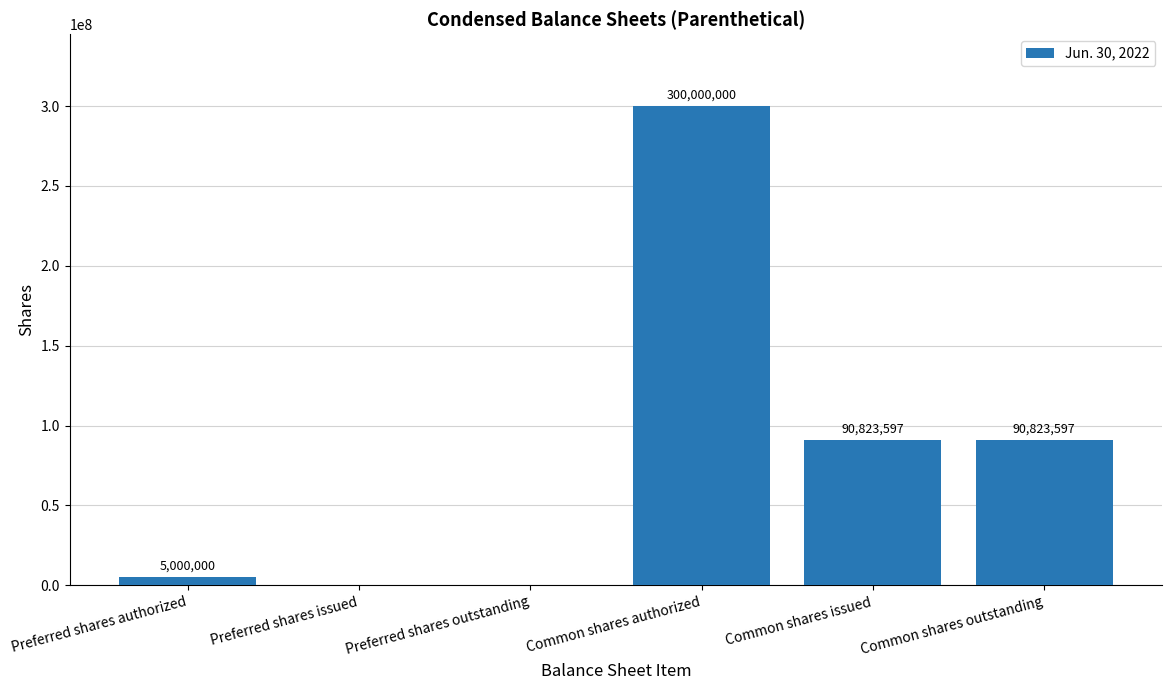

What is the change in value from Preferred shares authorized to Common shares authorized?

+295000000